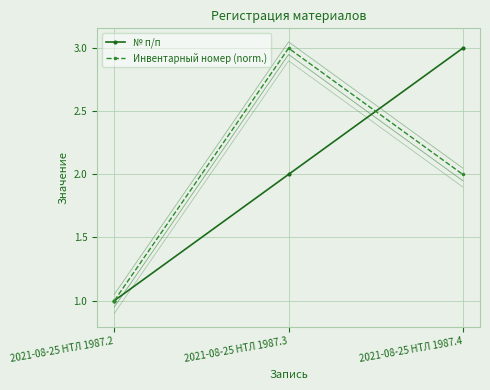

List the labels in order of № п/п value, largest first.

2021-08-25 НТЛ 1987.4, 2021-08-25 НТЛ 1987.3, 2021-08-25 НТЛ 1987.2